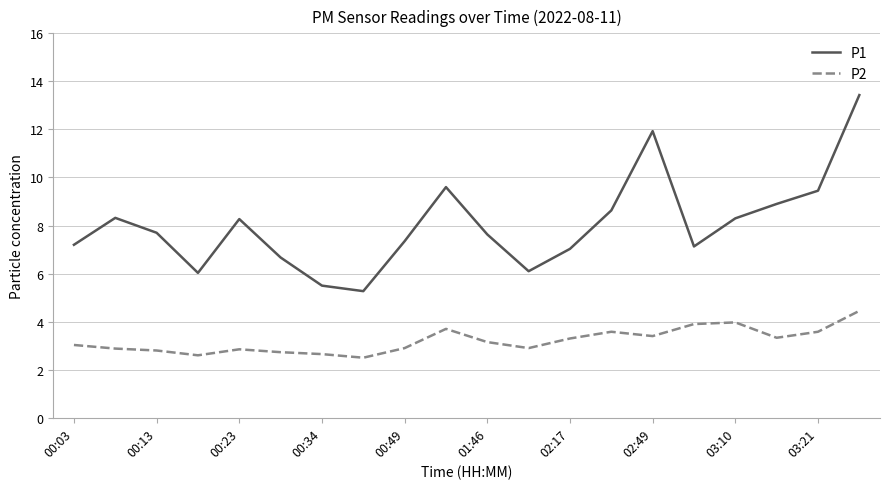

Rank the series by their maximum value, from highest to lowest.

P1, P2